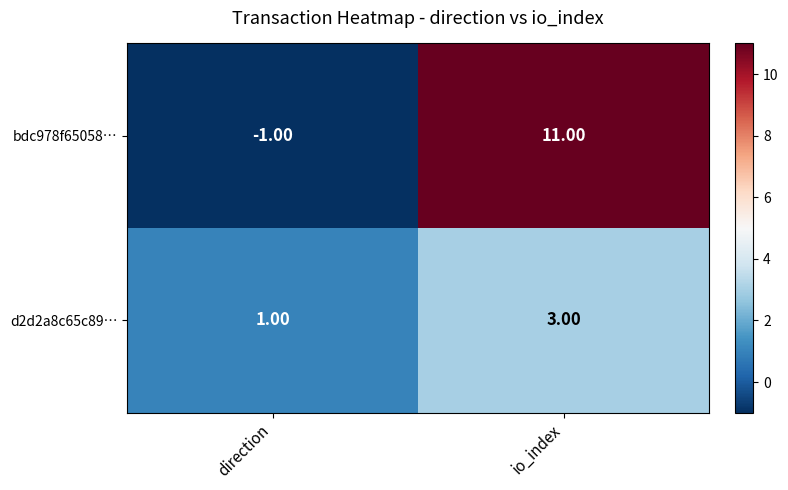

Which label corresponds to the smallest value in the chart?

direction